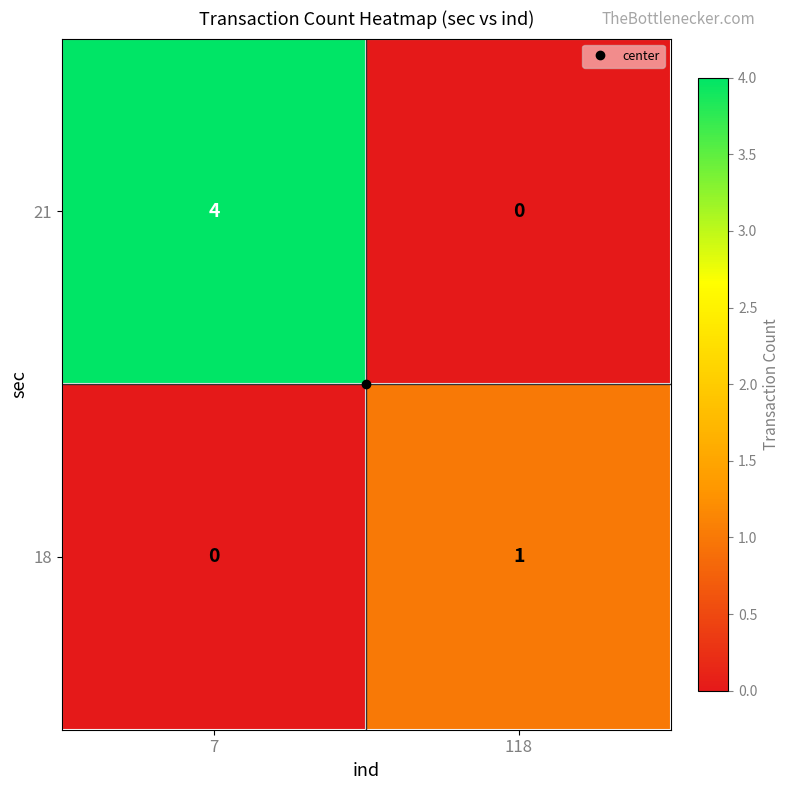

True or false: 21 has a value of 4 at 7.

True